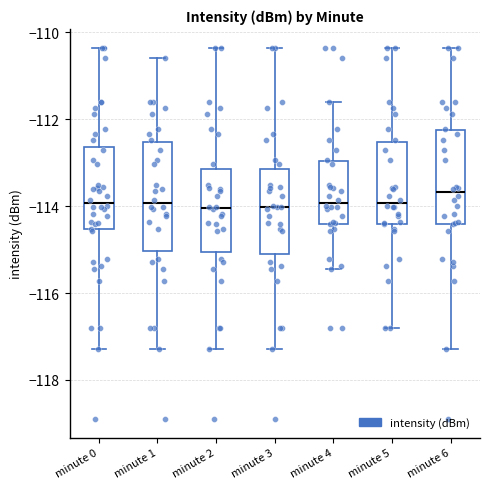

Reading left to right, transcribe this box plot: for each box, give where its median line is, the range the box spans, and where its two whiskers end, as read against the y-axis. The values are not printed on the chart, so give them approximately, as read against the axis.

minute 0: median -114.0, box -114.6 to -112.6, whiskers -117.2 to -110.4
minute 1: median -114.0, box -115.0 to -112.6, whiskers -117.2 to -110.6
minute 2: median -114.0, box -115.0 to -113.2, whiskers -117.2 to -110.4
minute 3: median -114.0, box -115.2 to -113.2, whiskers -117.2 to -110.4
minute 4: median -114.0, box -114.4 to -113.0, whiskers -115.4 to -111.6
minute 5: median -114.0, box -114.4 to -112.6, whiskers -116.8 to -110.4
minute 6: median -113.6, box -114.4 to -112.2, whiskers -117.2 to -110.4